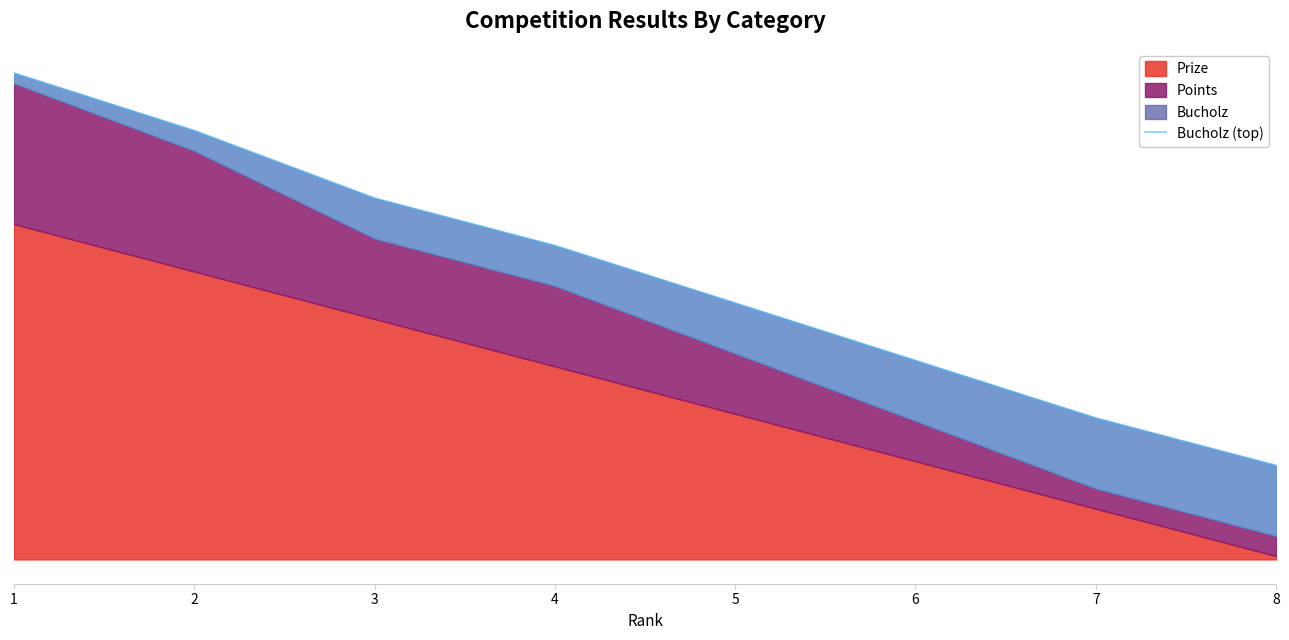

At which category does the chart reach its minimum across all series?

8